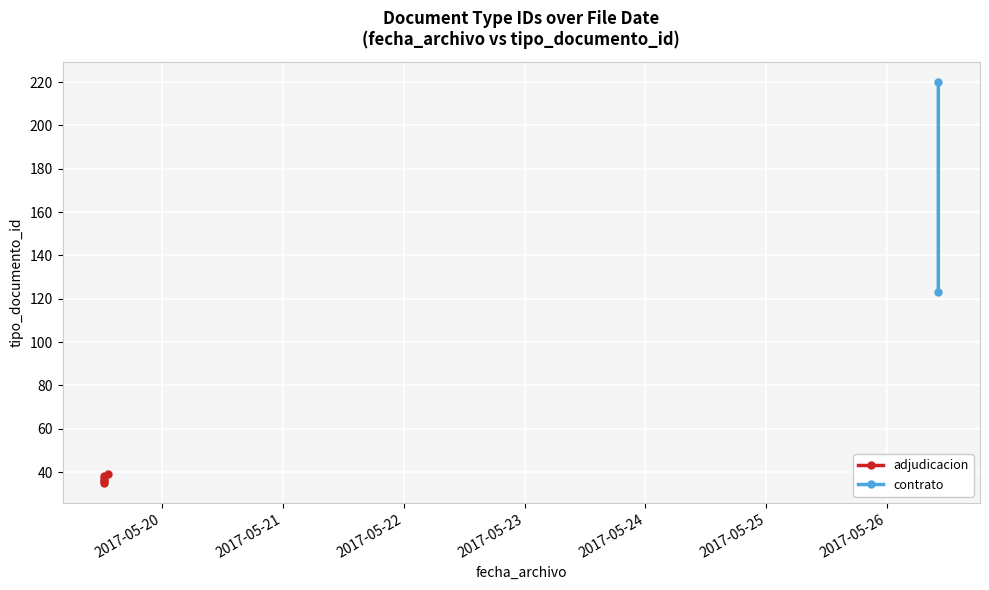

The value at 2017-05-19 12:33:36 is 37. True or false?

True